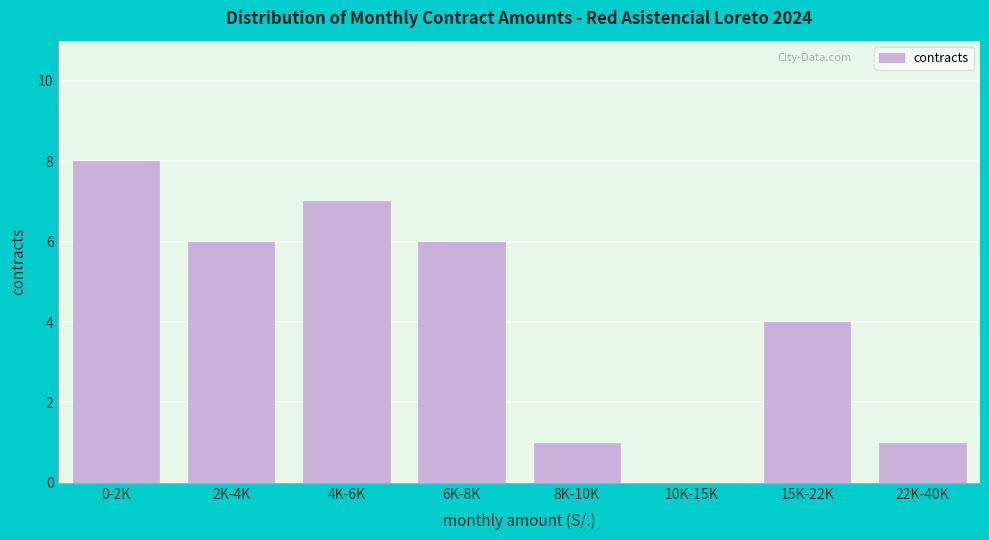

Reading left to right, what are all the values shown in this chart?

0-2K=8	2K-4K=6	4K-6K=7	6K-8K=6	8K-10K=1	10K-15K=0	15K-22K=4	22K-40K=1